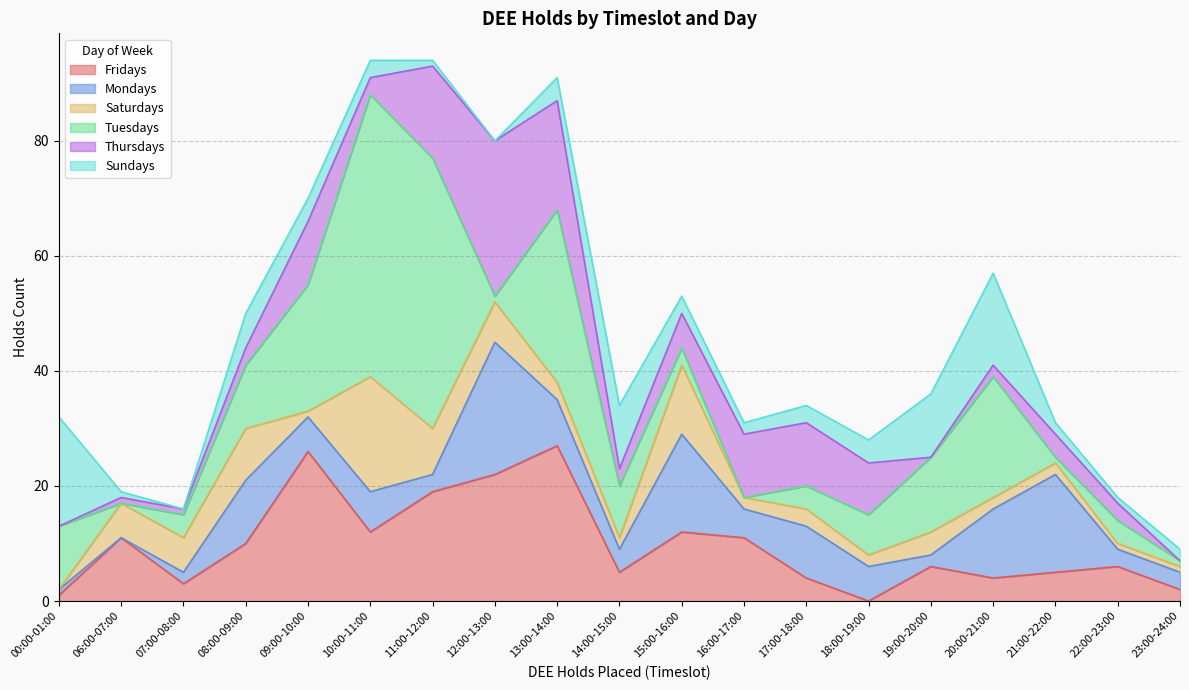

What is the difference between the highest and lowest values at 06:00-07:00?

11